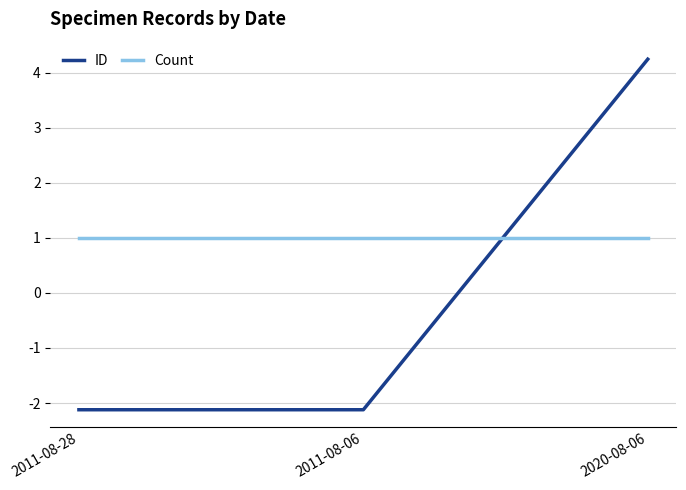

What is the total value across all series at 2020-08-06?

5.2